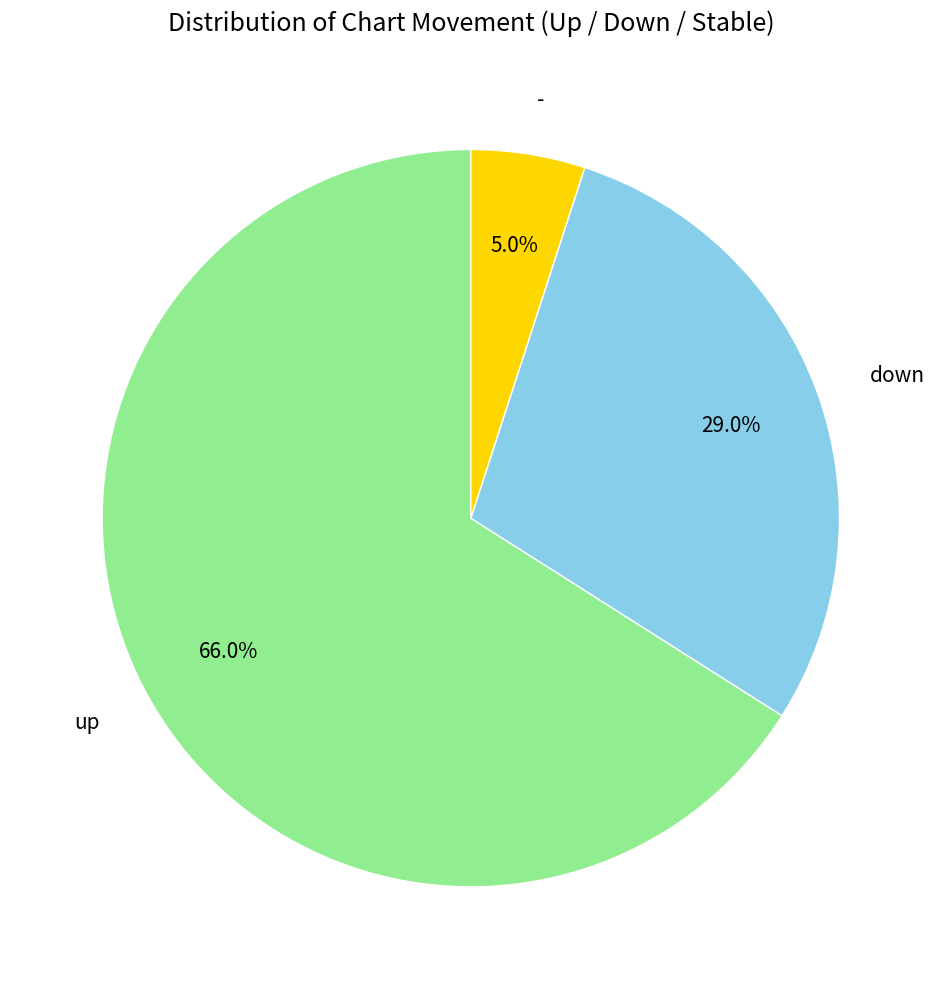

Do down and - together represent more than half of the pie?

No